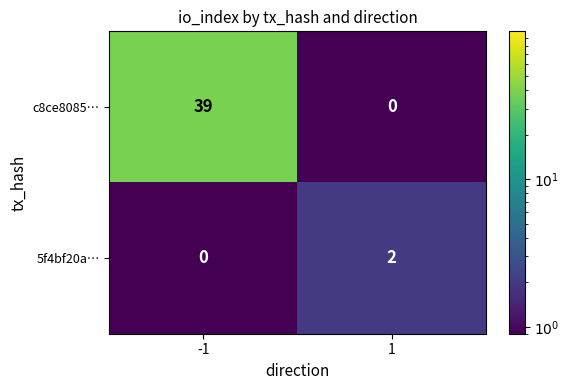

Between -1 and 1, which series saw the biggest shift?

c8ce8085…